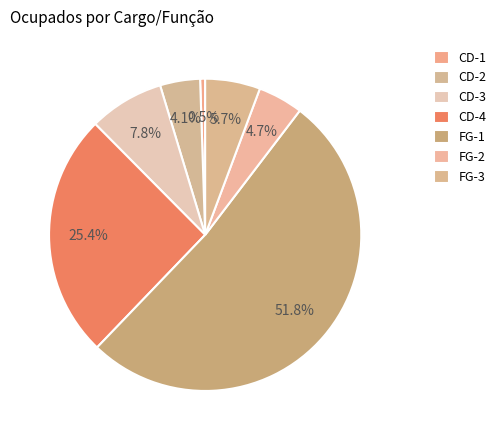

Count the number of slices in the pie.

7